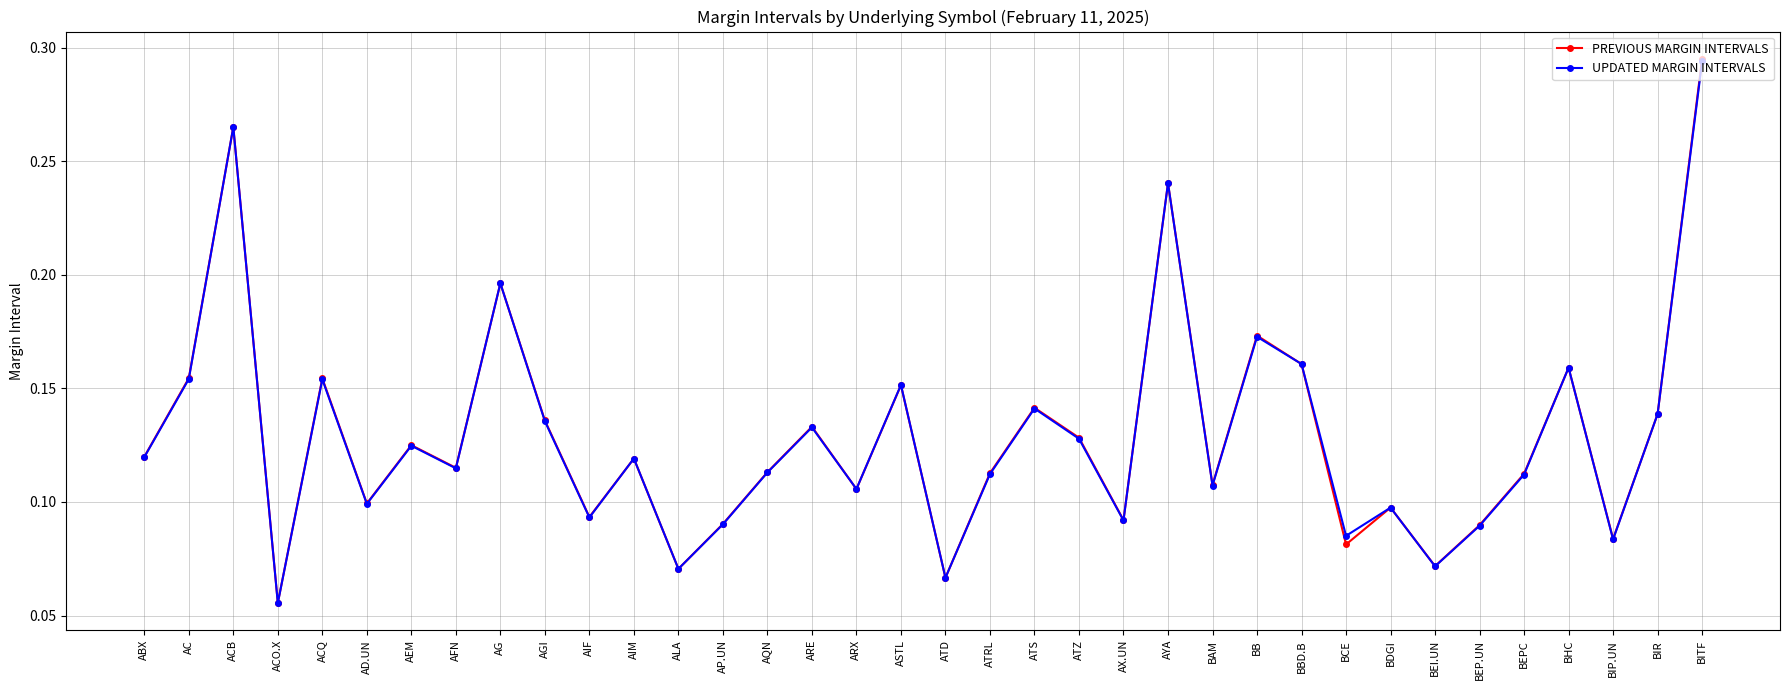

At which category does UPDATED MARGIN INTERVALS reach its first local peak?

ACB